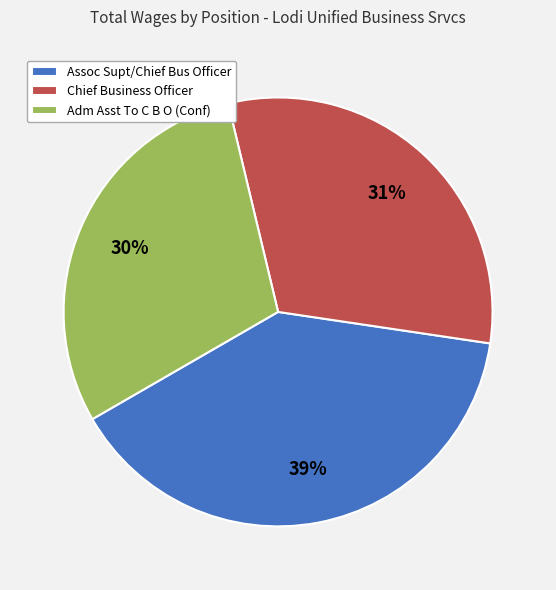

Which category has the biggest portion of the pie?

Assoc Supt/Chief Bus Officer